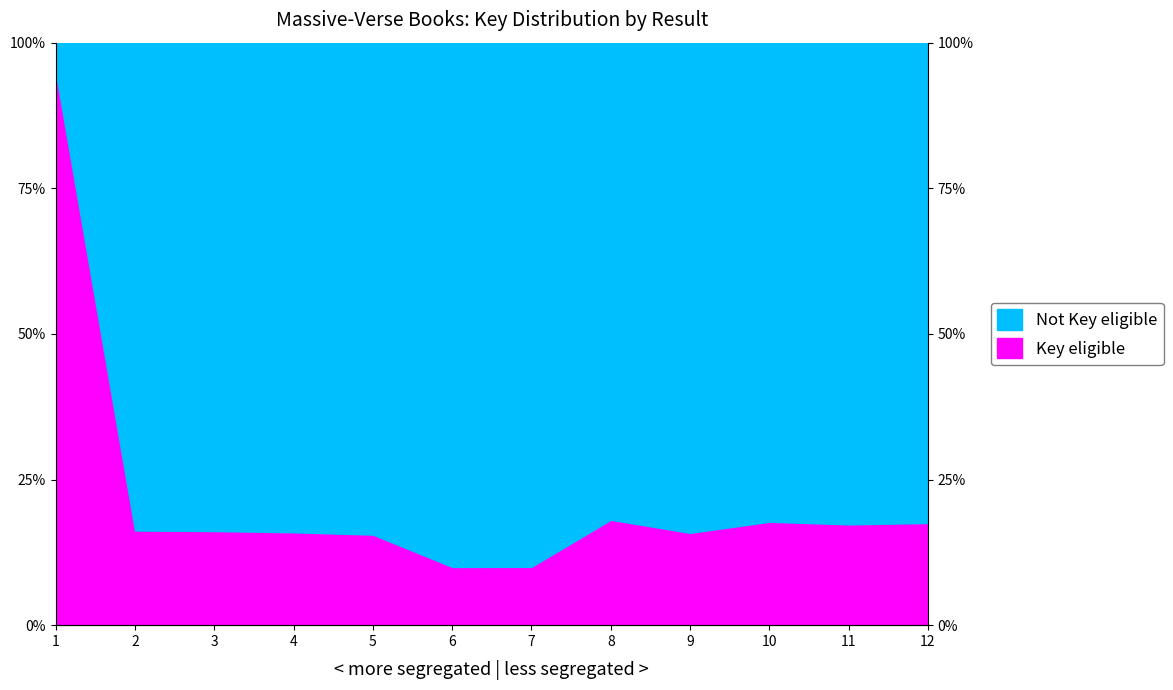

True or false: the data has more than 2 interior local peaks.

False